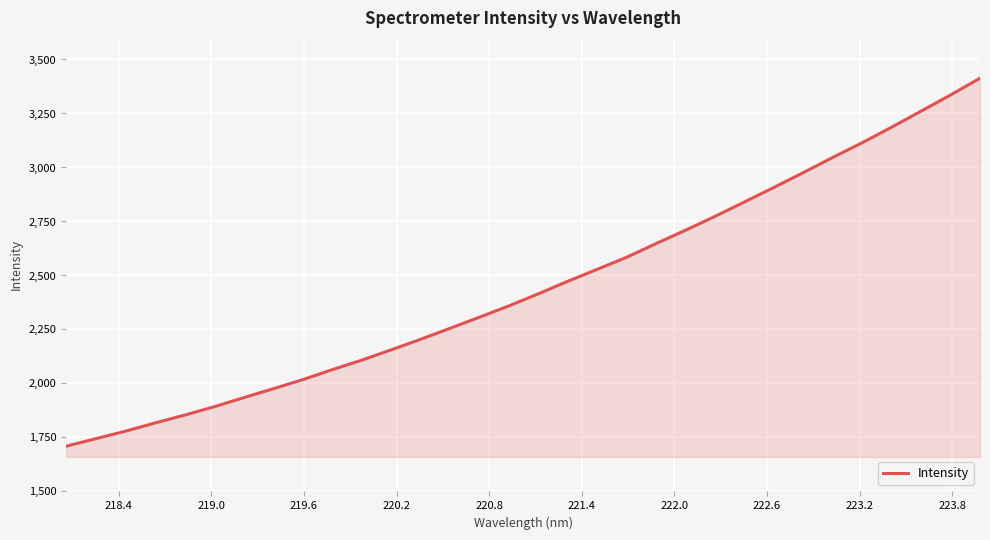

True or false: there are more than 0 points higher than both neighbors.

False